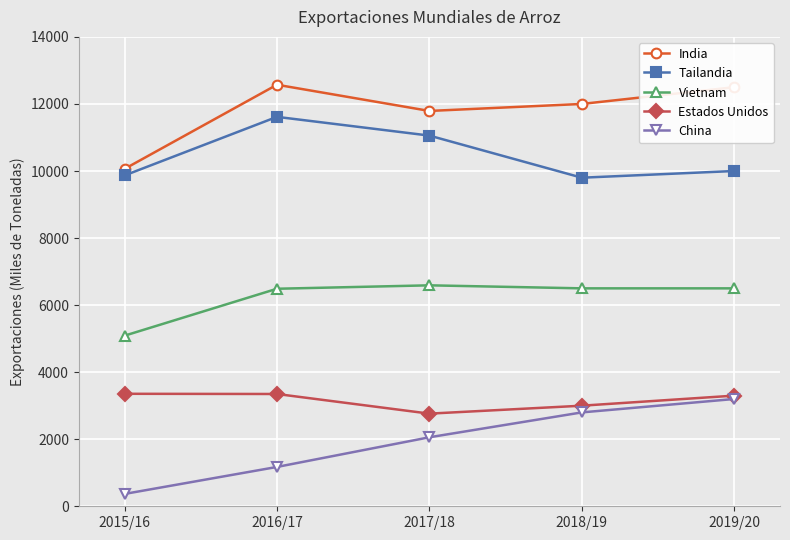

Count the number of data series in this chart.

5